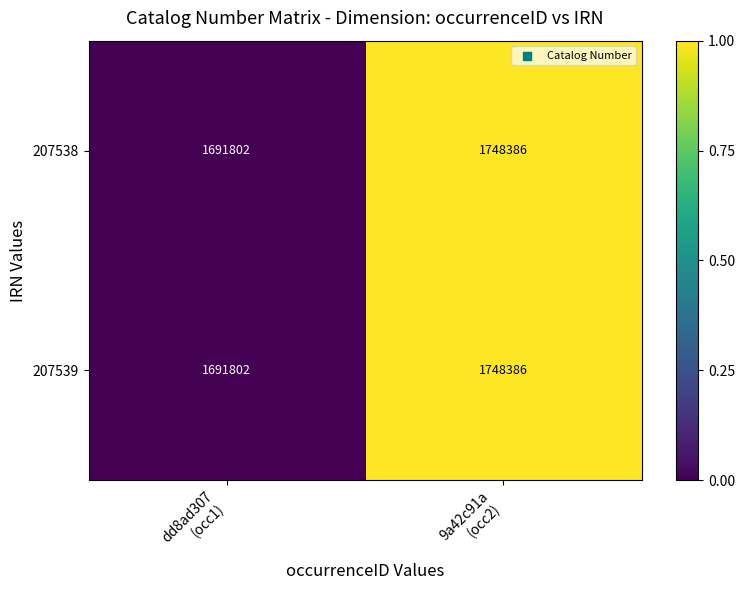

What is the lowest value of the 207539 series?

1691802